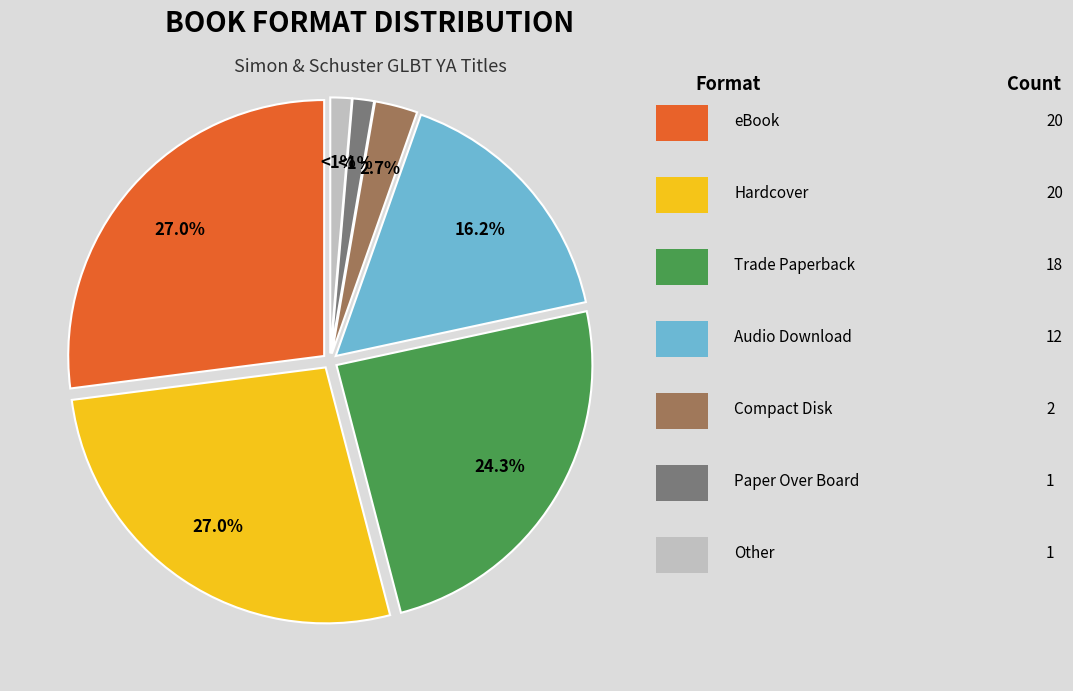

Is there any slice that represents more than half of the pie?

No